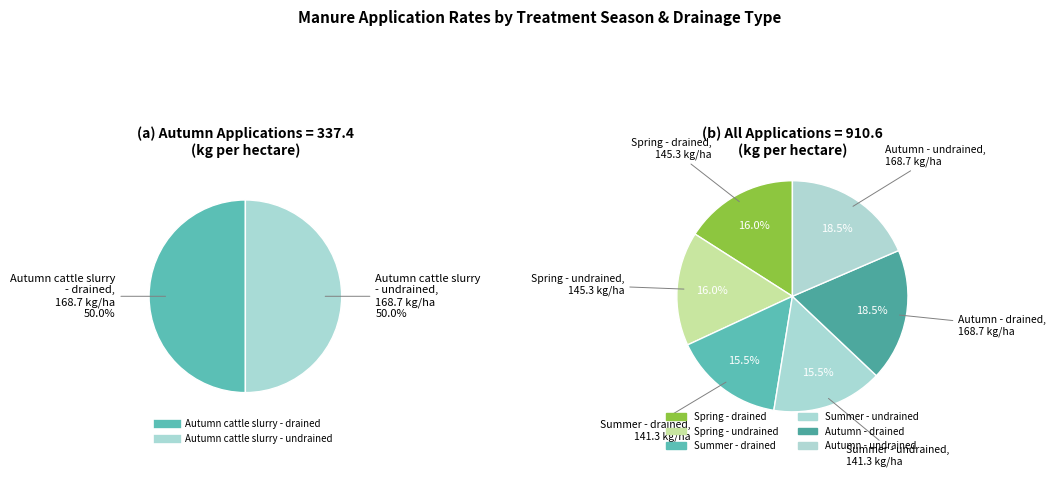

What is the change in value from Autumn cattle slurry - drained to Summer cattle slurry - drained?

-27.4